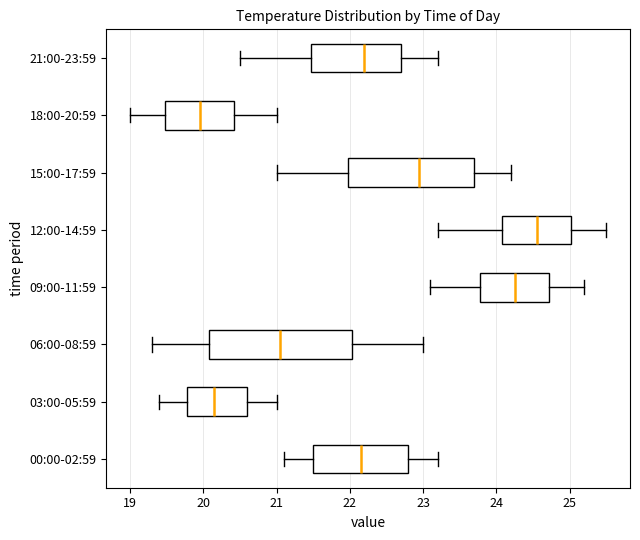

Reading bottom to top, read every box against the x-axis: the position of its median line, the range the box covers, and the ends of its whiskers. The values are not printed on the chart, so give them approximately, as read against the axis.

00:00-02:59: median 22.2, box 21.5 to 22.8, whiskers 21.1 to 23.2
03:00-05:59: median 20.2, box 19.8 to 20.6, whiskers 19.4 to 21.0
06:00-08:59: median 21.1, box 20.1 to 22.0, whiskers 19.3 to 23.0
09:00-11:59: median 24.3, box 23.8 to 24.7, whiskers 23.1 to 25.2
12:00-14:59: median 24.6, box 24.1 to 25.0, whiskers 23.2 to 25.5
15:00-17:59: median 23.0, box 22.0 to 23.7, whiskers 21.0 to 24.2
18:00-20:59: median 20.0, box 19.5 to 20.4, whiskers 19.0 to 21.0
21:00-23:59: median 22.2, box 21.5 to 22.7, whiskers 20.5 to 23.2